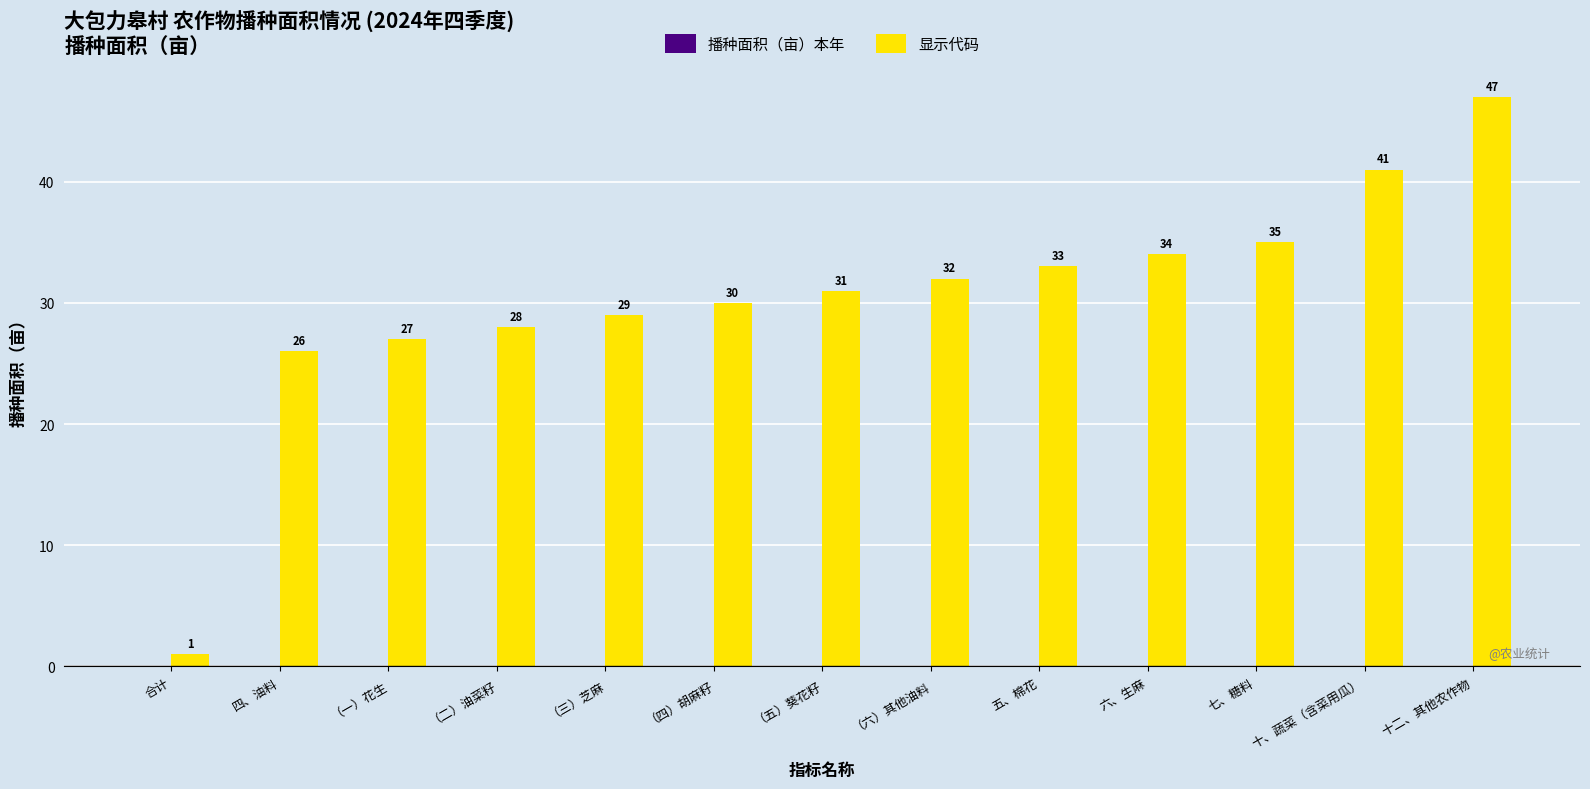

What is the change in value from 合计 to （一）花生?

+26